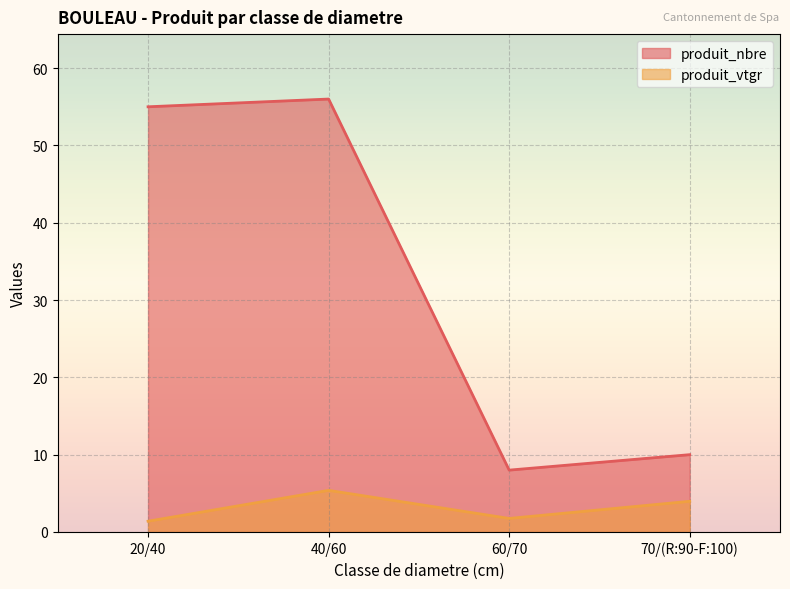

The value of produit_nbre at 20/40 is 55.0. True or false?

True